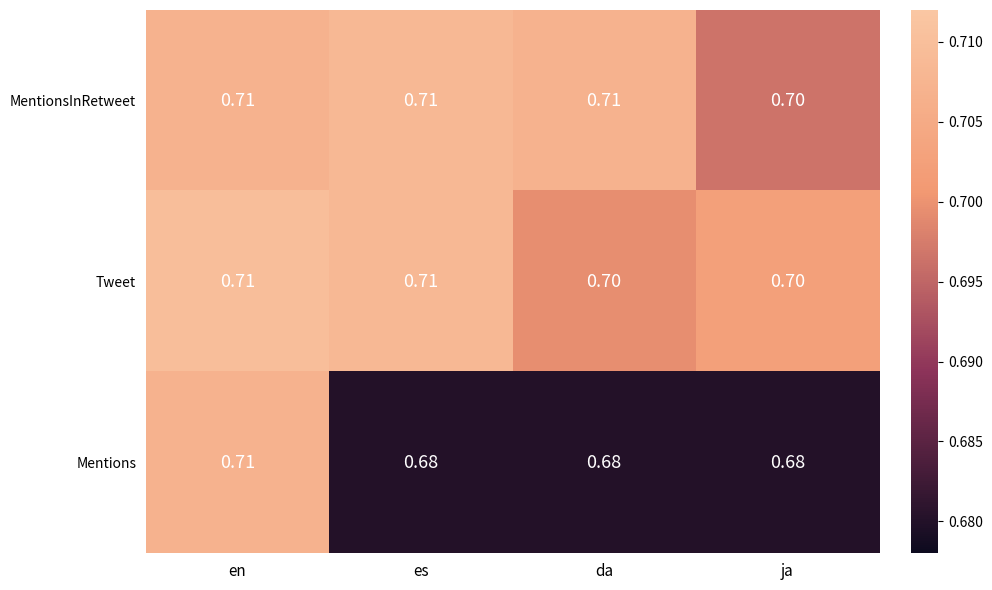

Is the value of Tweet at da greater than the value of Mentions at da?

Yes